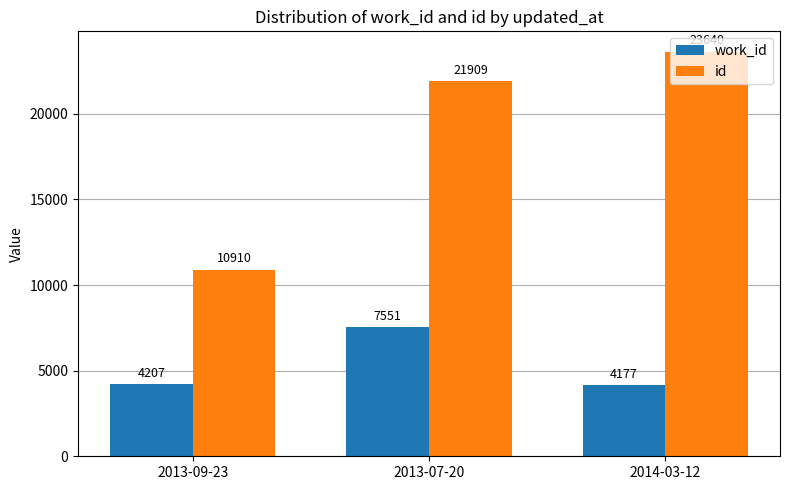

Reading right to left, what are all the values shown in this chart?

work_id: 4177	7551	4207
id: 23640	21909	10910